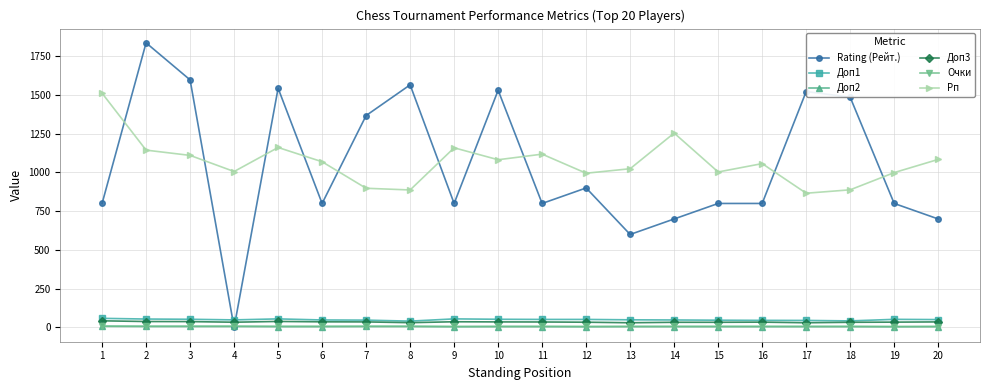

The value of Очки at 3 is 7.5. True or false?

True